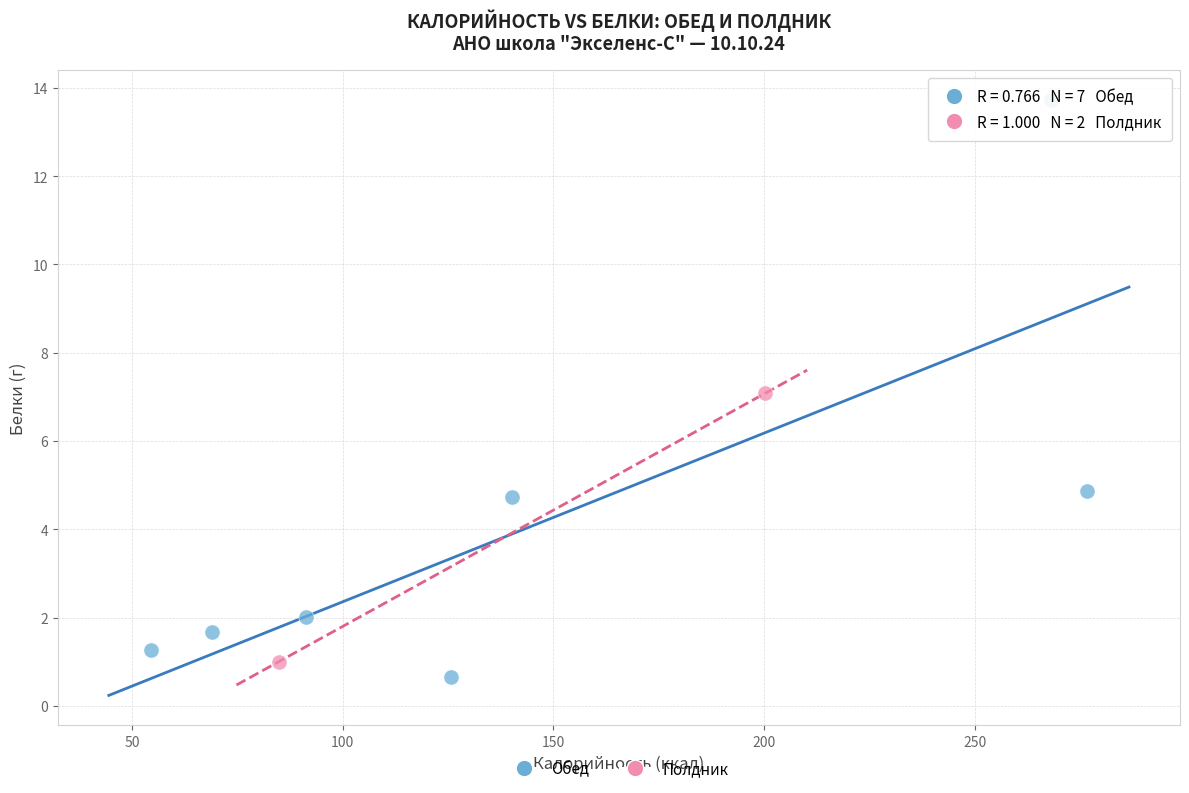

What are all the series names shown in the legend?

Обед, Полдник